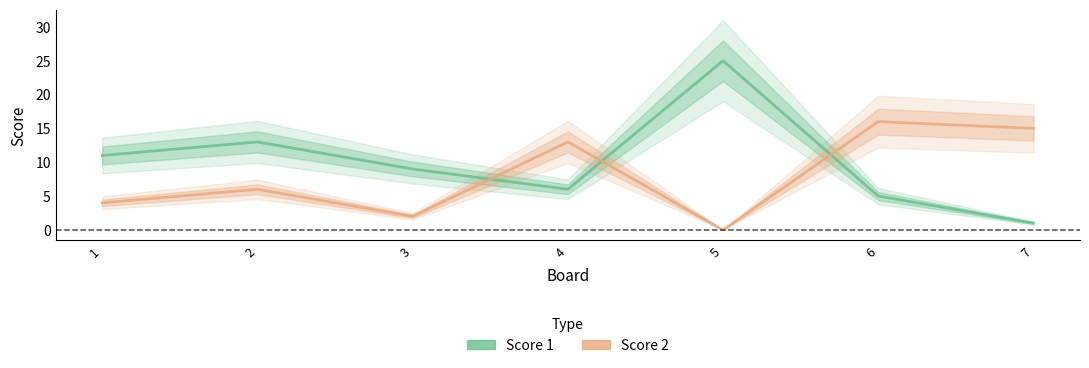

How many data points does each series have?

7